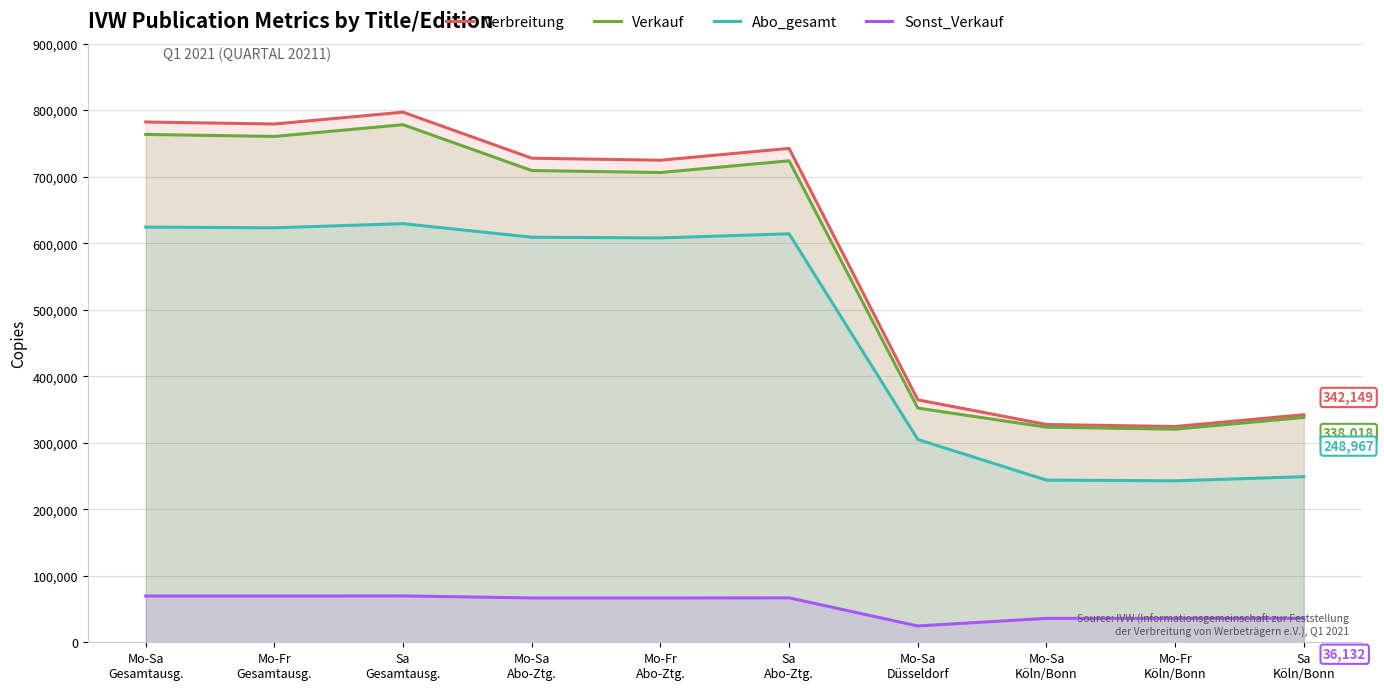

Which series has the largest range (max minus min)?

Verbreitung